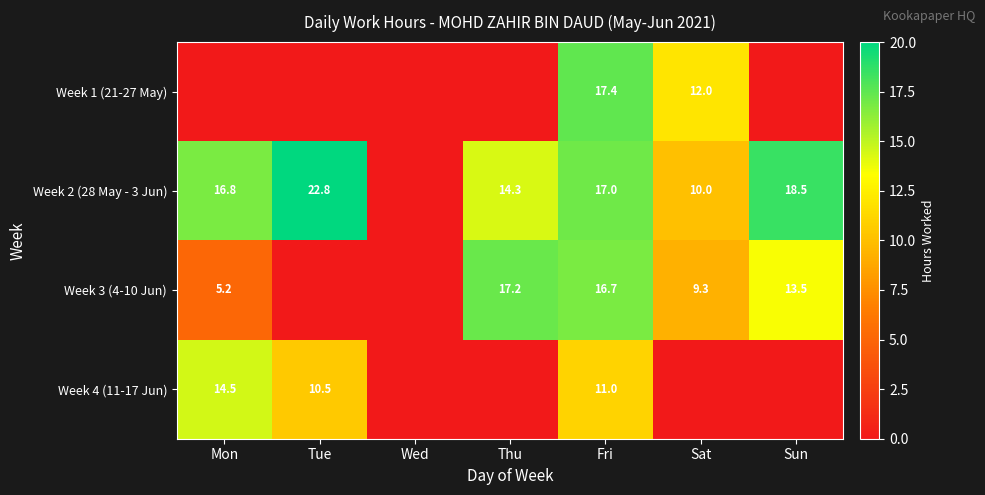

The value of Week 2 (28 May - 3 Jun) at Fri is 24.6. True or false?

False